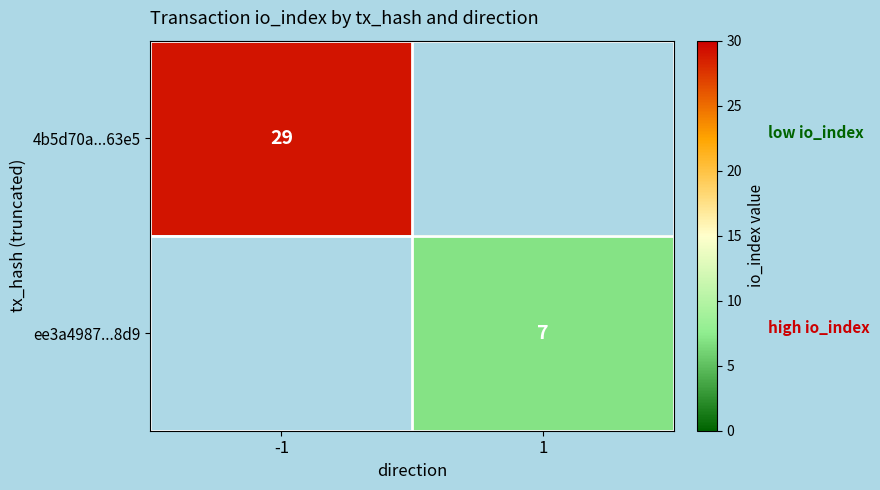

What is the smallest value displayed?

7.0